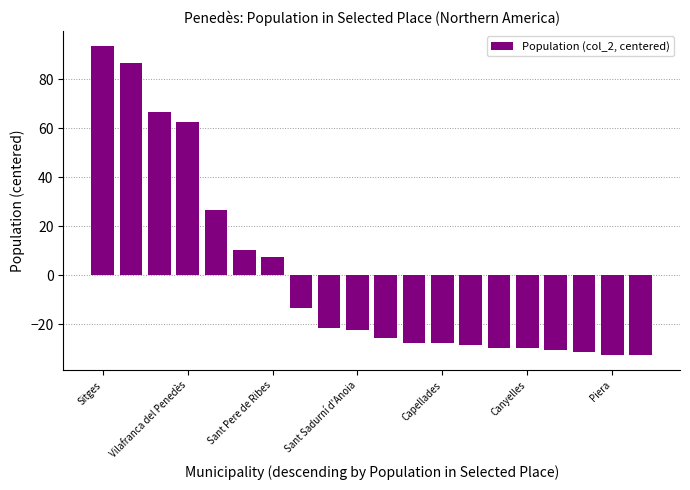

What is the smallest value displayed?

-32.5